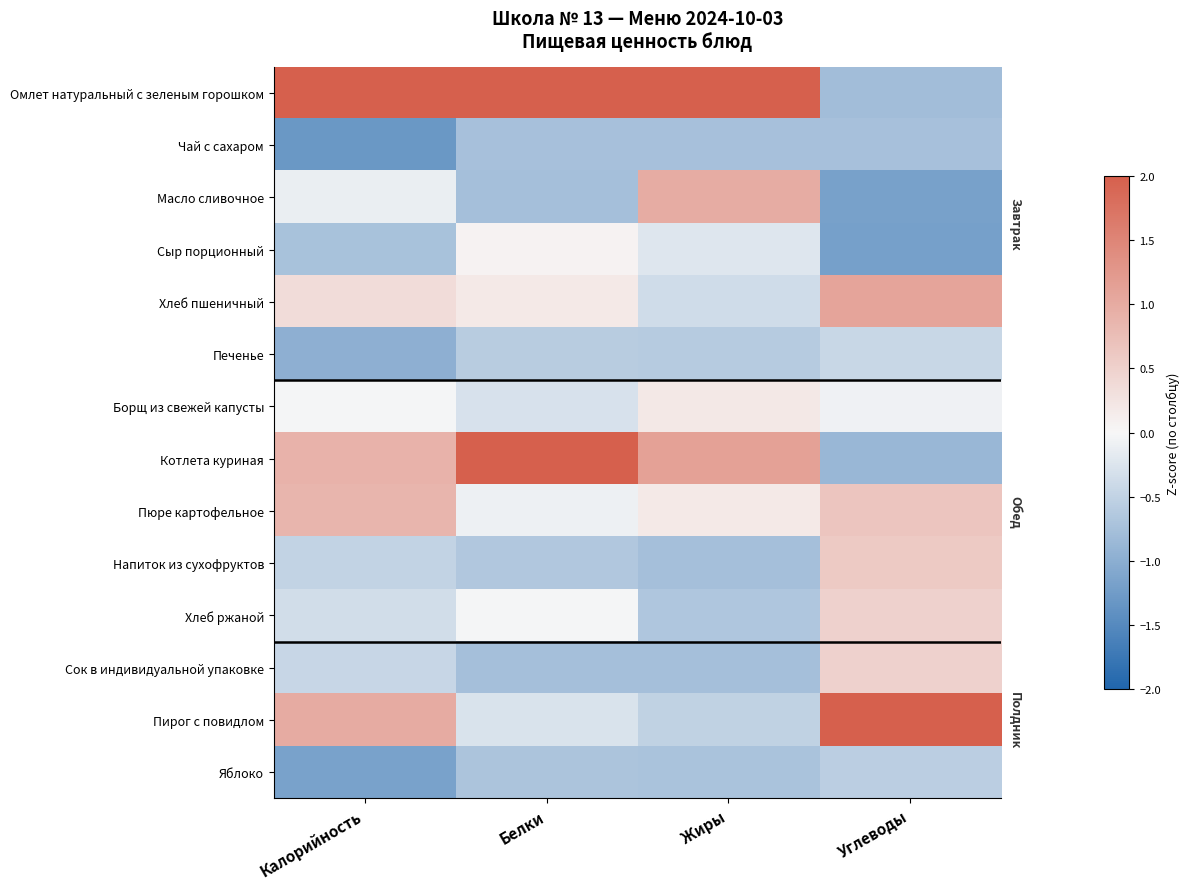

Rank the series by their maximum value, from lowest to highest.

Чай с сахаром, Яблоко, Печенье, Сыр порционный, Борщ из свежей капусты, Хлеб ржаной, Сок в индивидуальной упаковке, Напиток из сухофруктов, Пюре картофельное, Масло сливочное, Хлеб пшеничный, Омлет натуральный с зеленым горошком, Котлета куриная, Пирог с повидлом